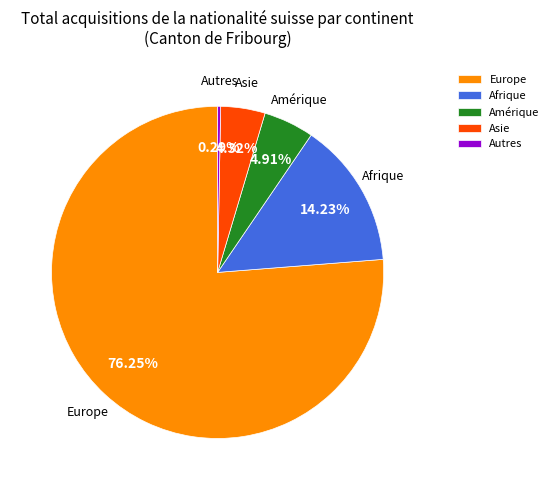

To the nearest percent, what portion does Europe represent?

76%